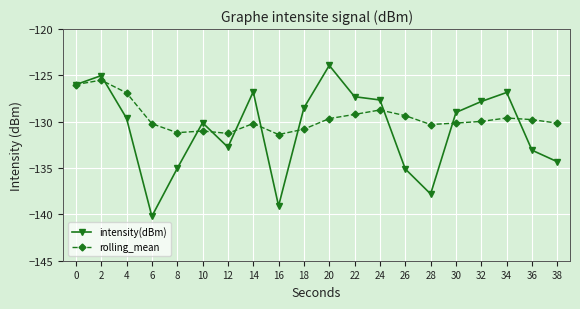

The value of intensity(dBm) at 8 is -67.2. True or false?

False